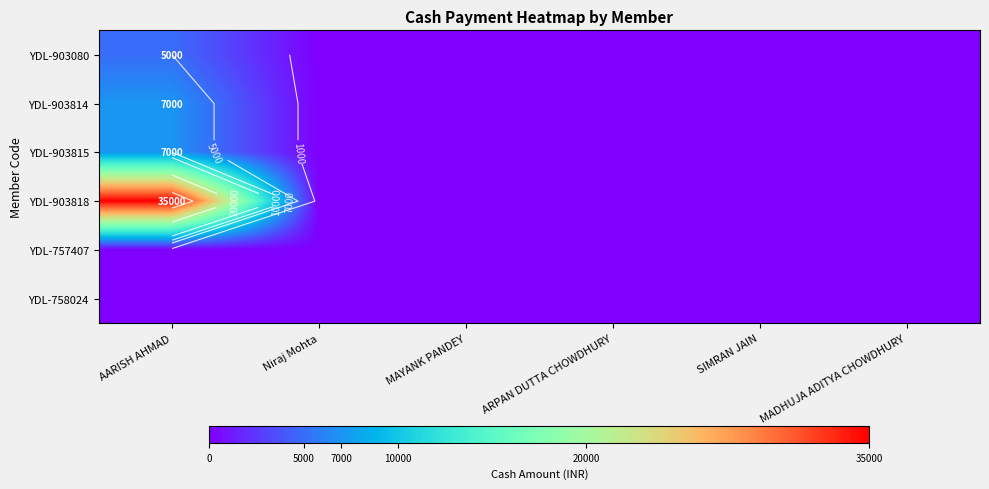

Is it true that YDL-903080 equals 1888 at Niraj Mohta?

False